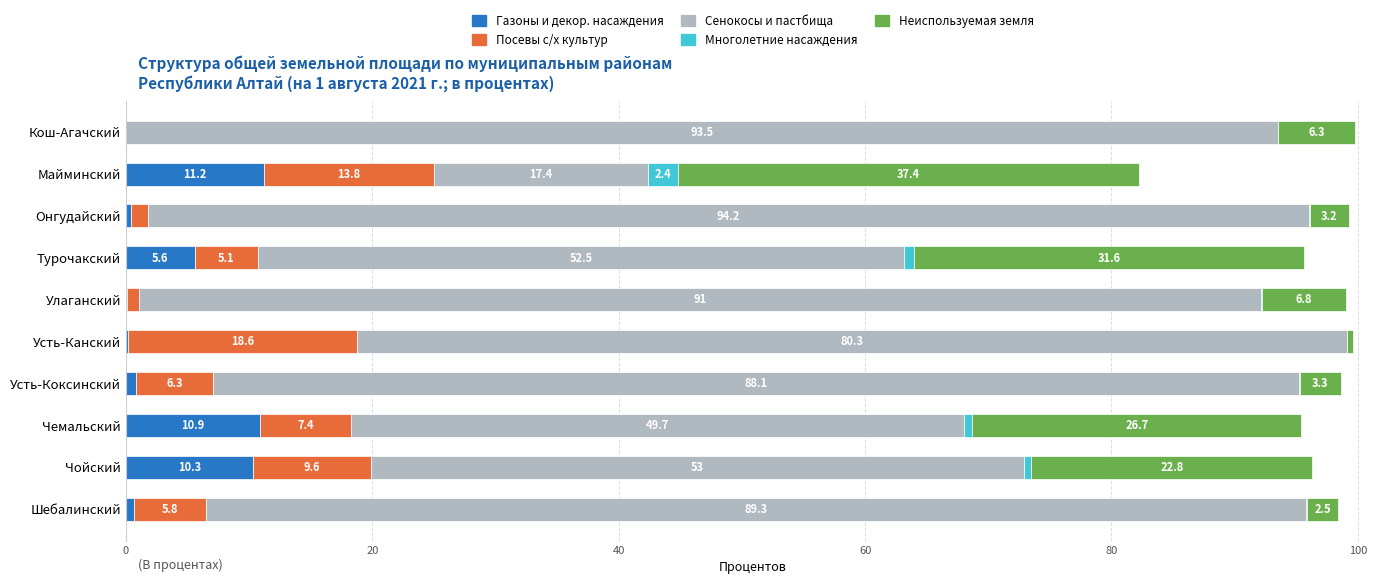

How many series are shown in this chart?

5